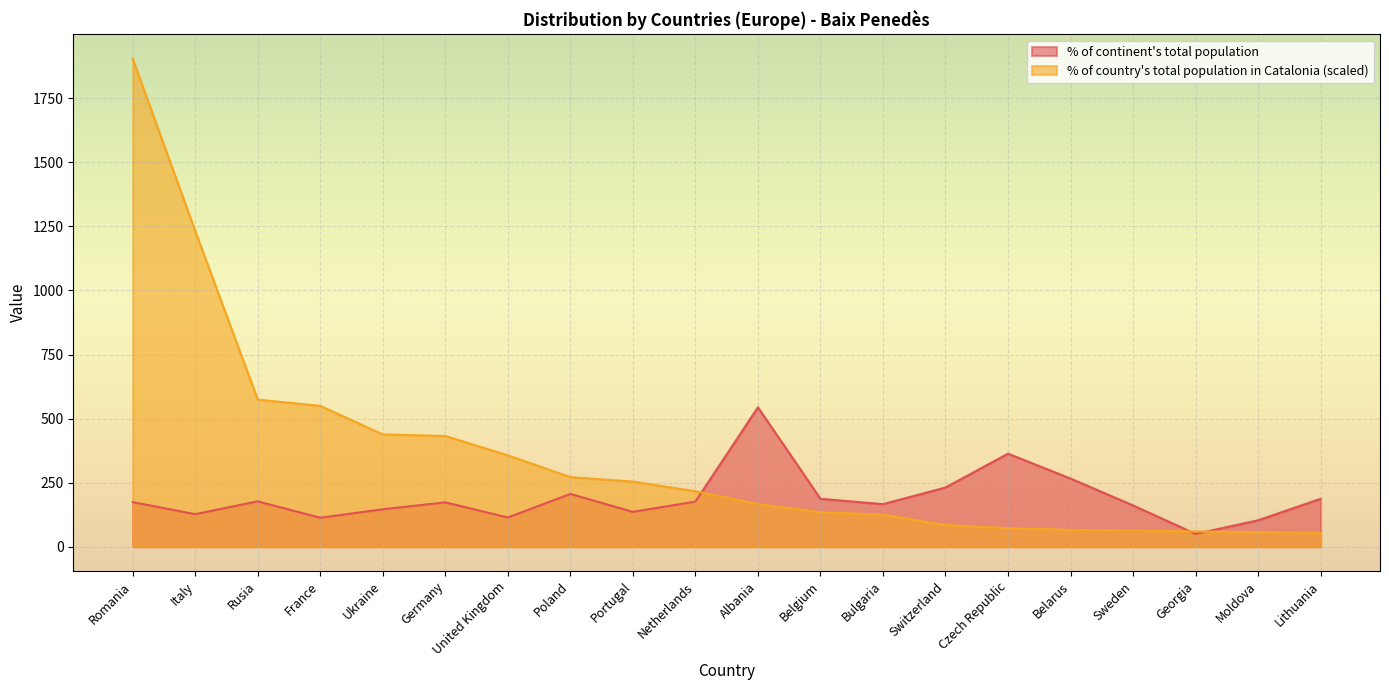

How many intersections are there between % of country total in Catalonia and % of continent total?

3